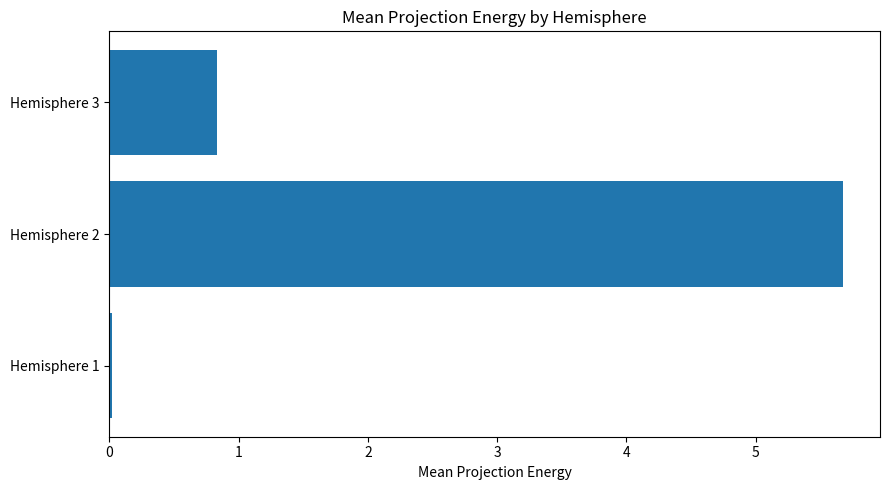

Rank the categories by value from lowest to highest.

Hemisphere 1, Hemisphere 3, Hemisphere 2